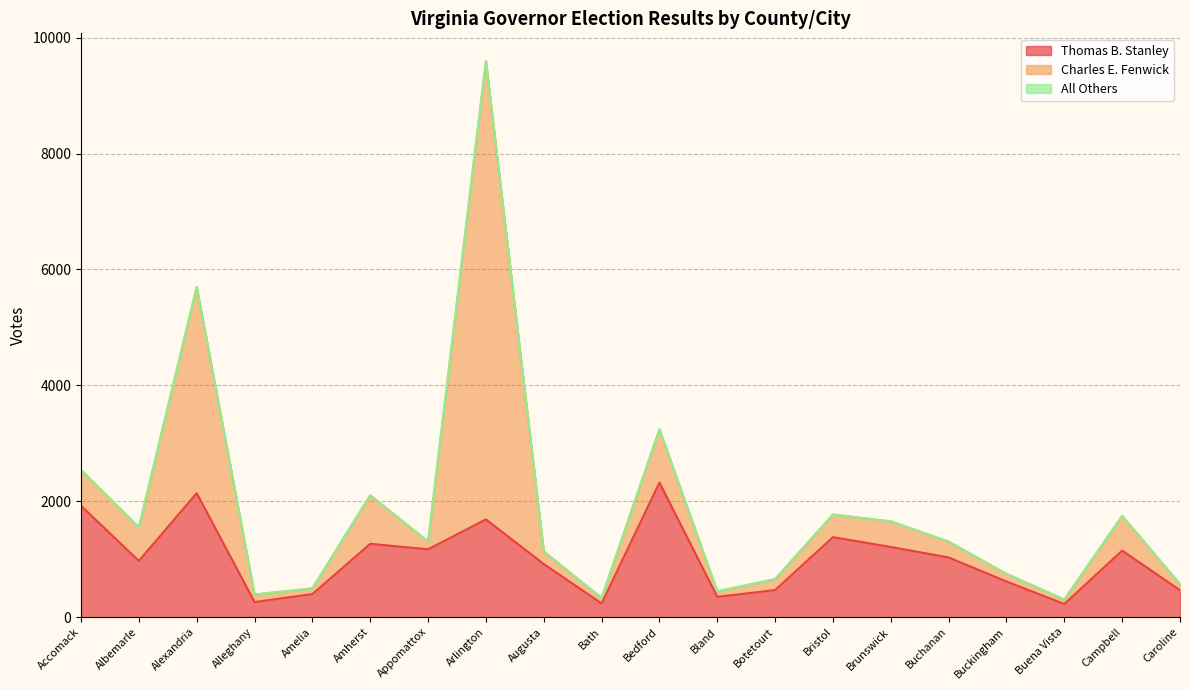

Reading left to right, transcribe all the data shown in this chart.

Thomas B. Stanley: 1920	970	2139	259	397	1265	1170	1686	916	235	2322	349	466	1380	1210	1029	614	226	1147	464
Charles E. Fenwick: 619	578	3559	129	98	838	131	7911	216	95	917	94	190	390	442	273	131	77	599	104
All Others: 0	0	0	1	0	0	0	0	0	0	4	0	0	0	0	0	0	0	0	0